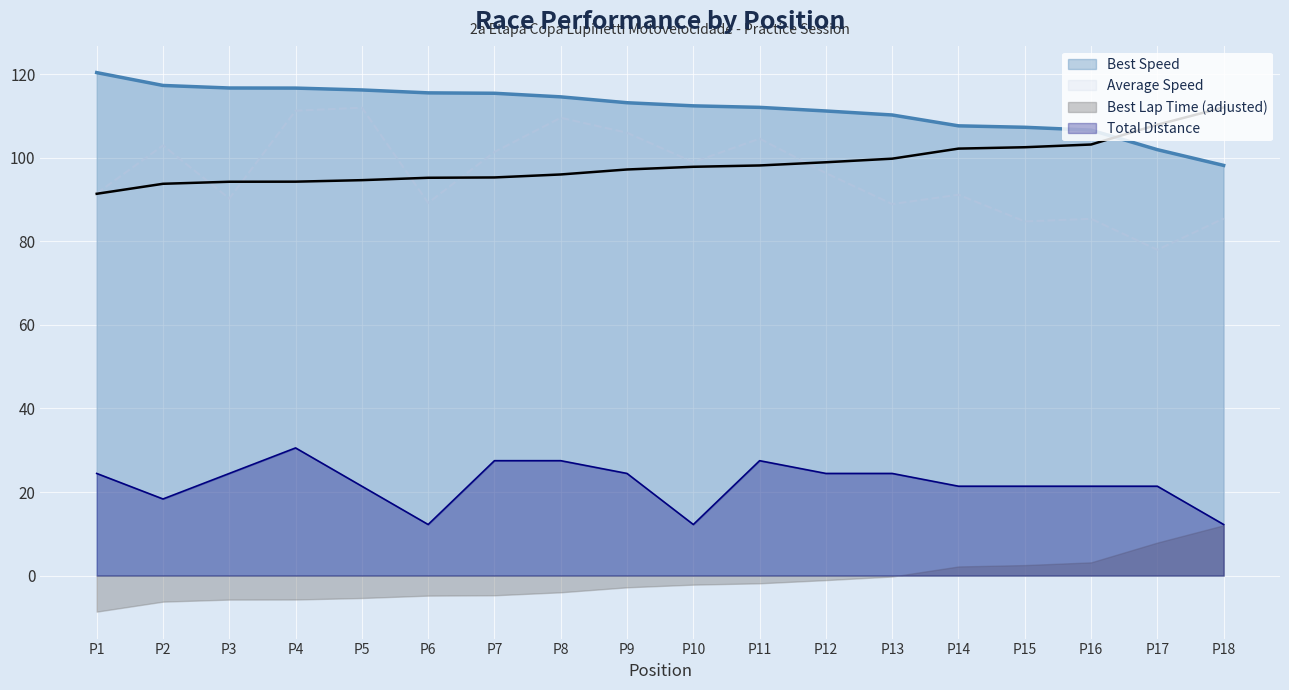

The Average Speed series shows 76.8 at P5. True or false?

False